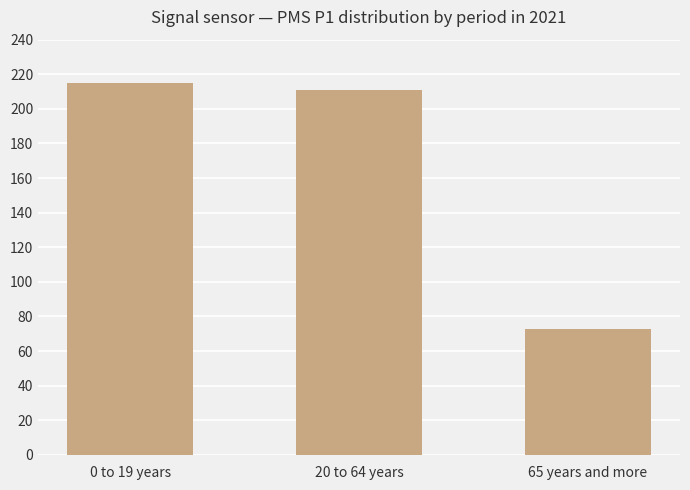

Which category has the lowest value across all series?

65 years and more